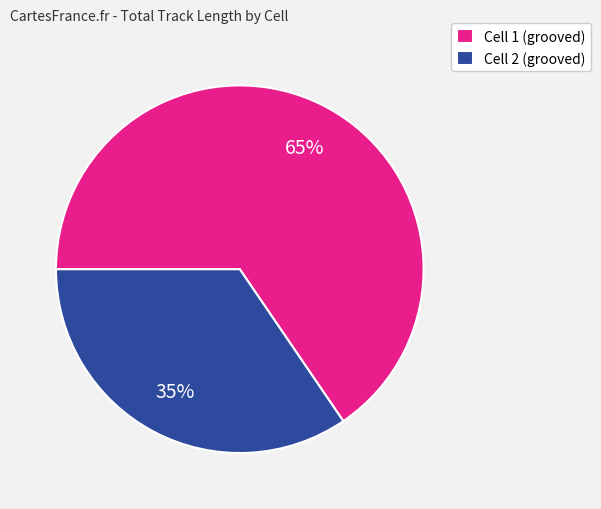

Rank the categories by value from highest to lowest.

Cell 1 (grooved), Cell 2 (grooved)